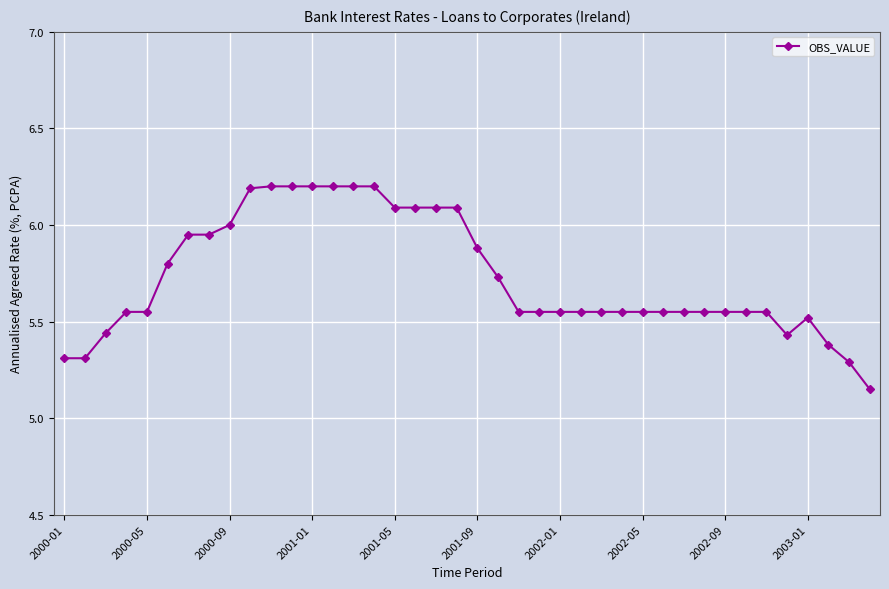

True or false: there are more than 0 points higher than both neighbors.

True